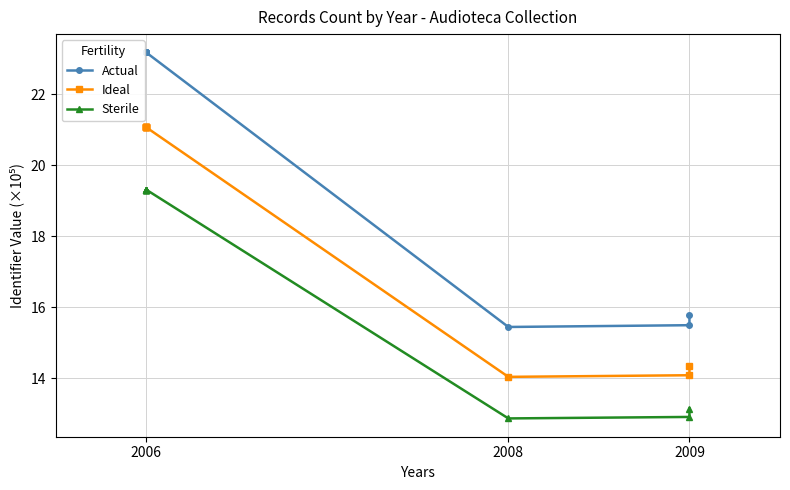

Which has a higher value, 2006 or 2006?

2006